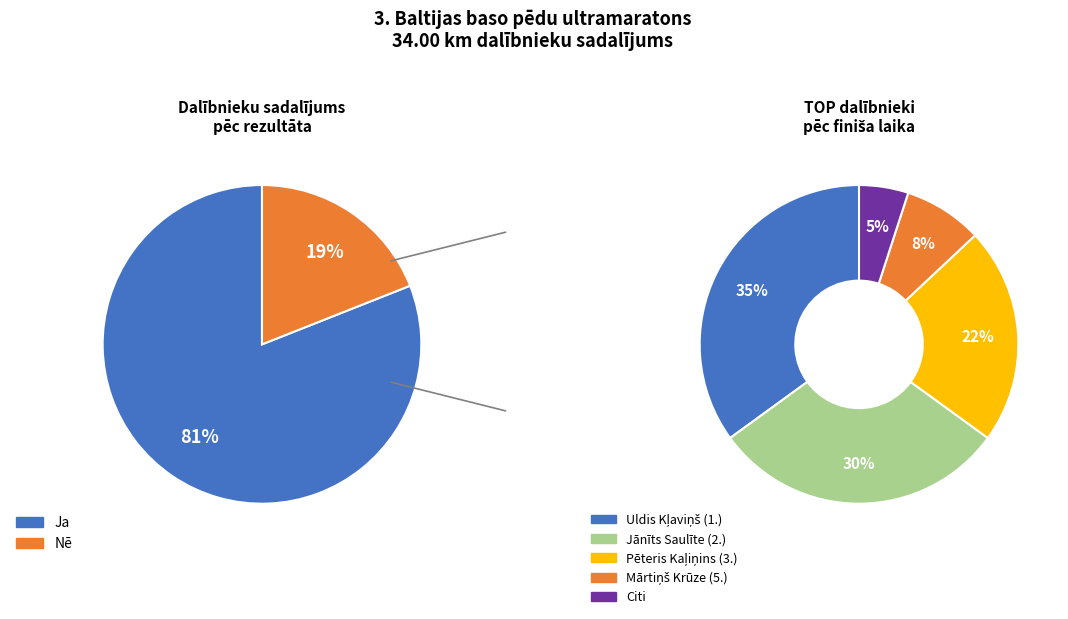

The Ansis Šteiners slice represents 6% of the pie. True or false?

False